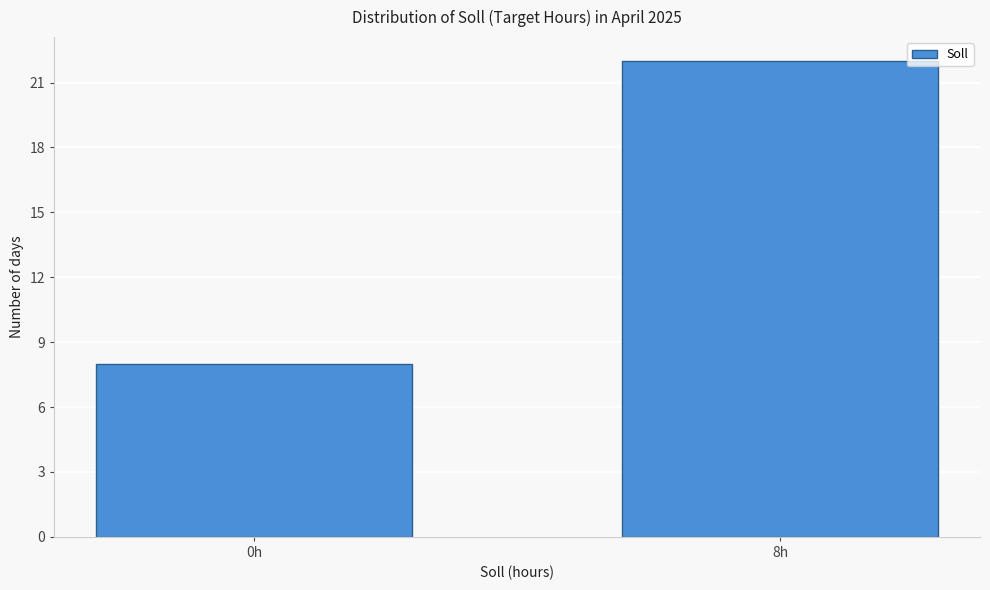

Reading left to right, what are all the values shown in this chart?

0h=8	8h=22